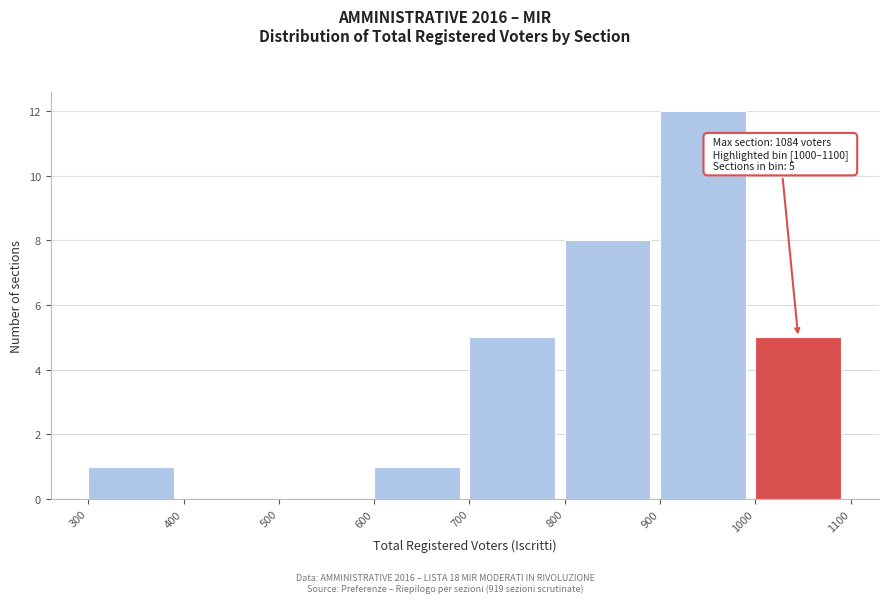

Over which range of the x-axis is the bar tallest?

900 to 1000